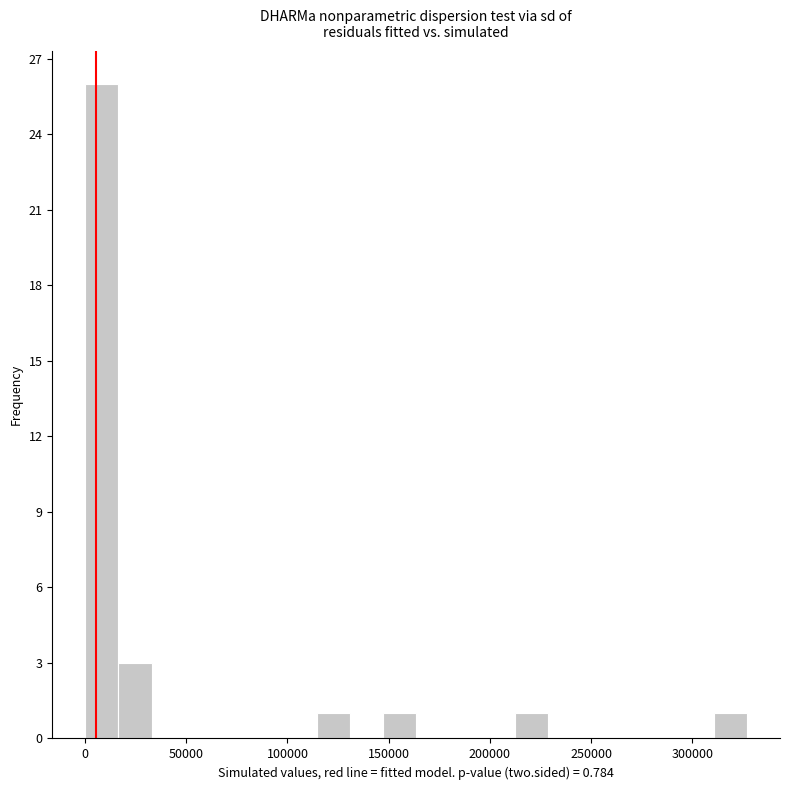

Read against the x-axis, roughly where is the centre of the tallest bar?

10000